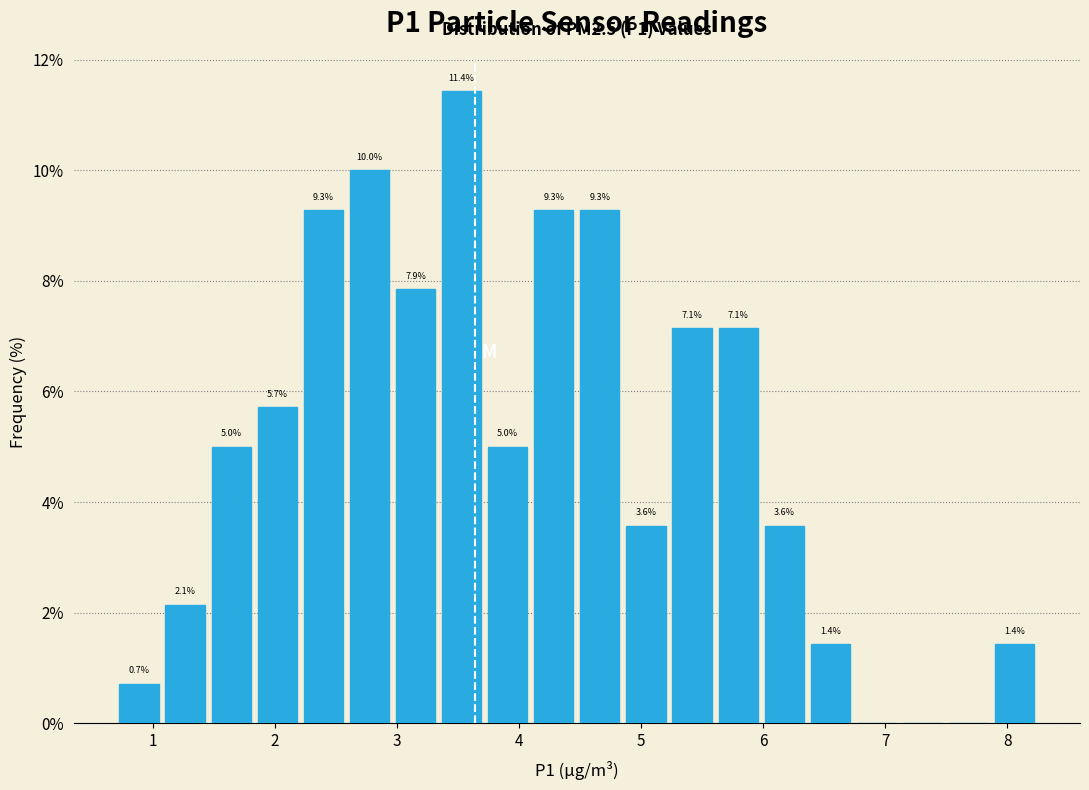

Read against the x-axis, roughly where is the centre of the tallest bar?

3.5